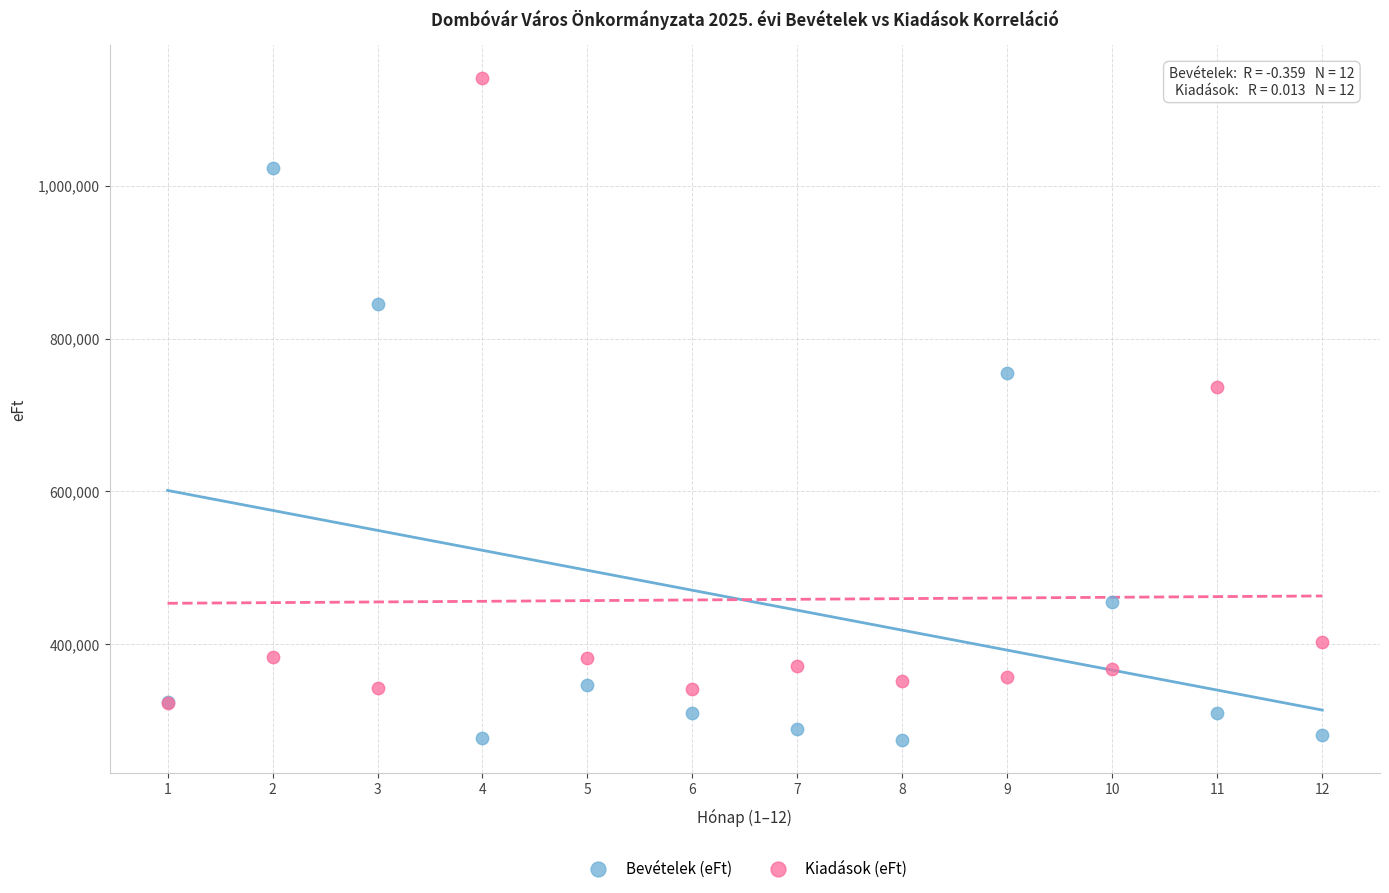

Which series has the largest Y range (max minus min)?

Kiadások (eFt)